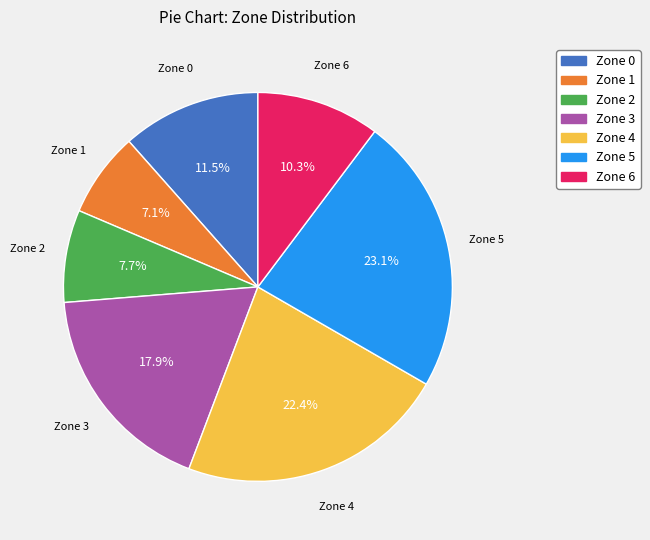

Is it true that Zone 2 is 8% of the pie?

True